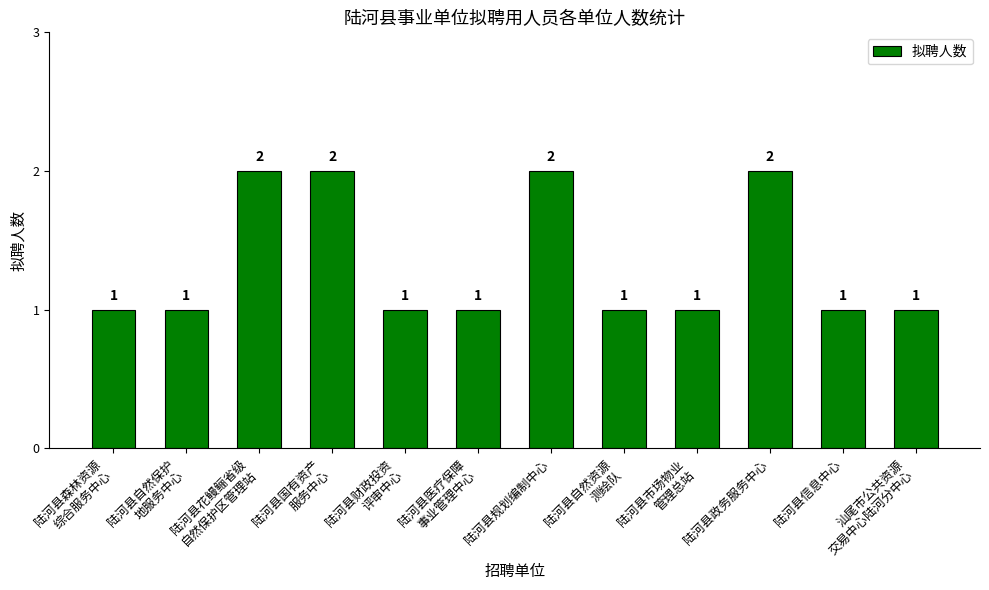

The value at 汕尾市公共资源
交易中心陆河分中心 is 1. True or false?

True